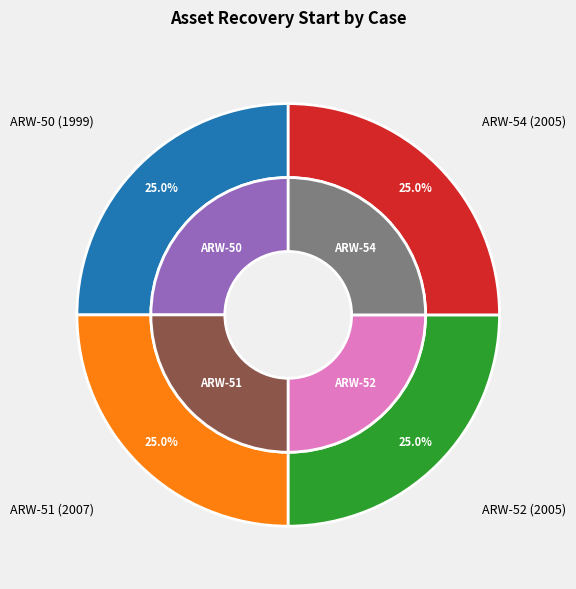

Rank the categories by value from lowest to highest.

ARW-50 (1999), ARW-52 (2005), ARW-54 (2005), ARW-51 (2007)